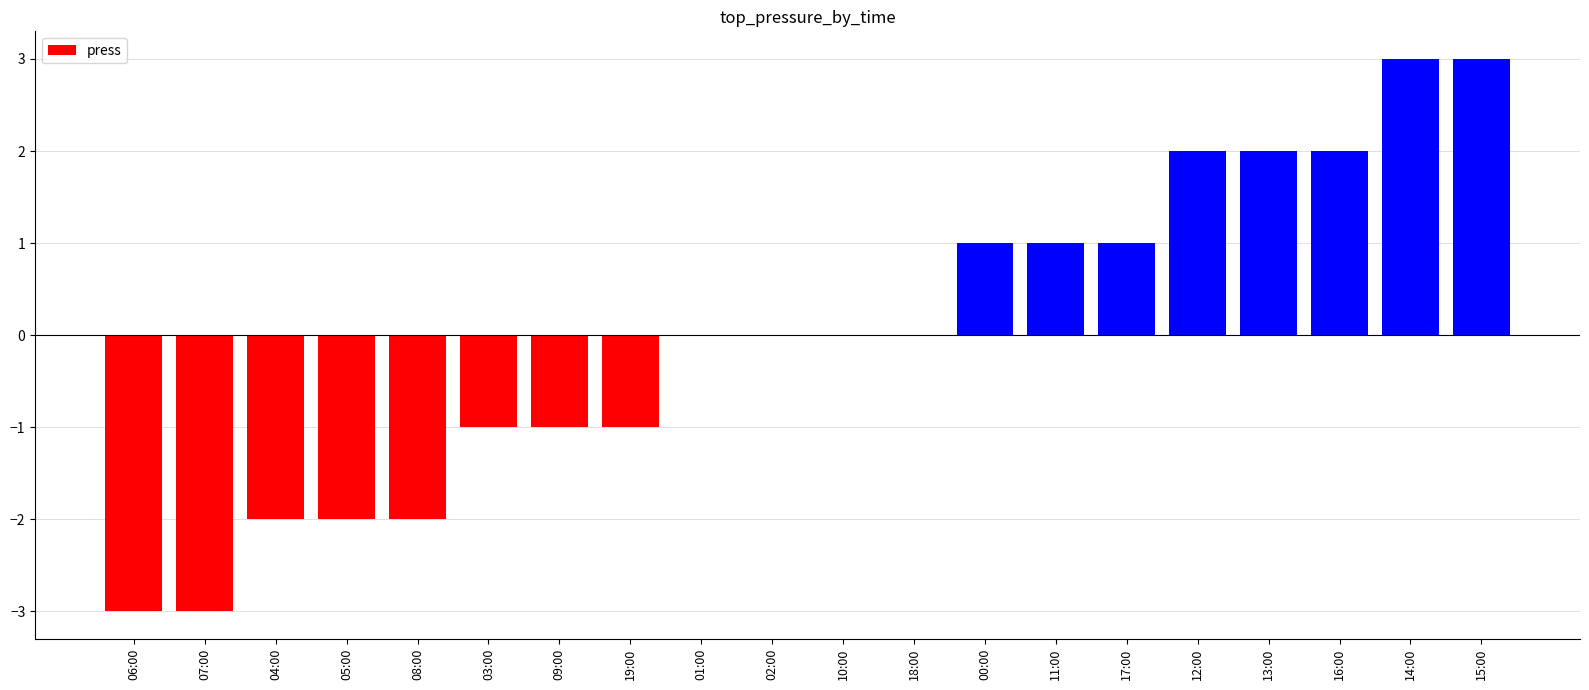

True or false: the data shows -4 at 07:00.

False